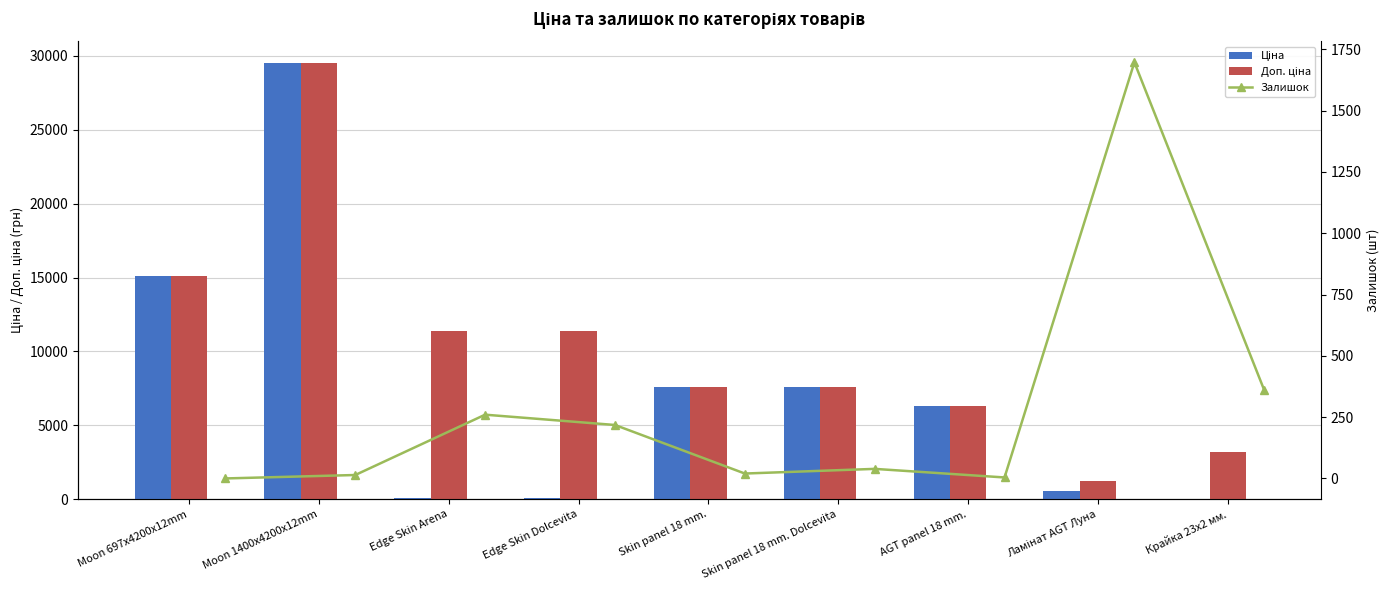

Is it true that Ціна equals 6308.8 at AGT panel 18 mm.?

True